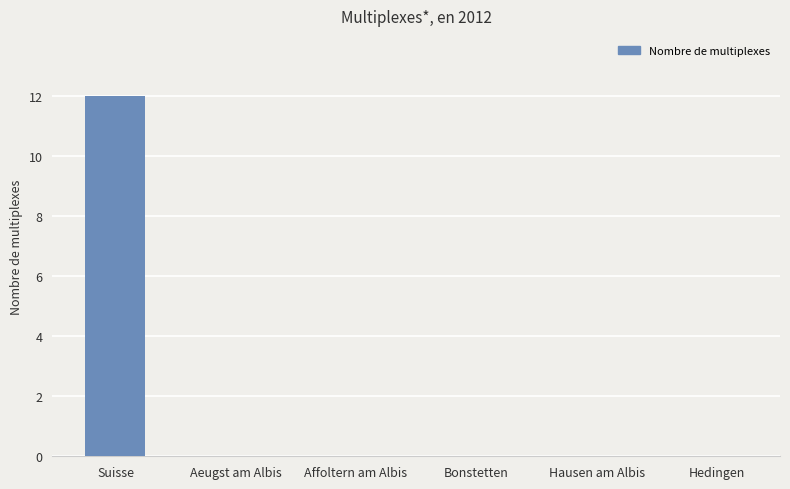

What is the greatest value displayed?

12